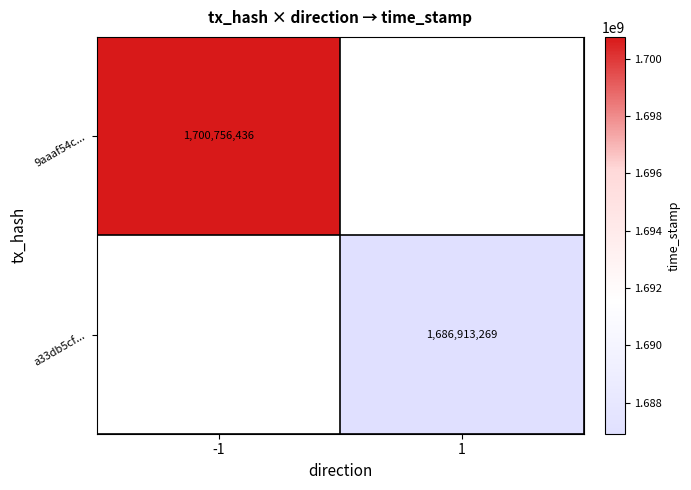

The value of a33db5cf... at 1 is 1164683023. True or false?

False